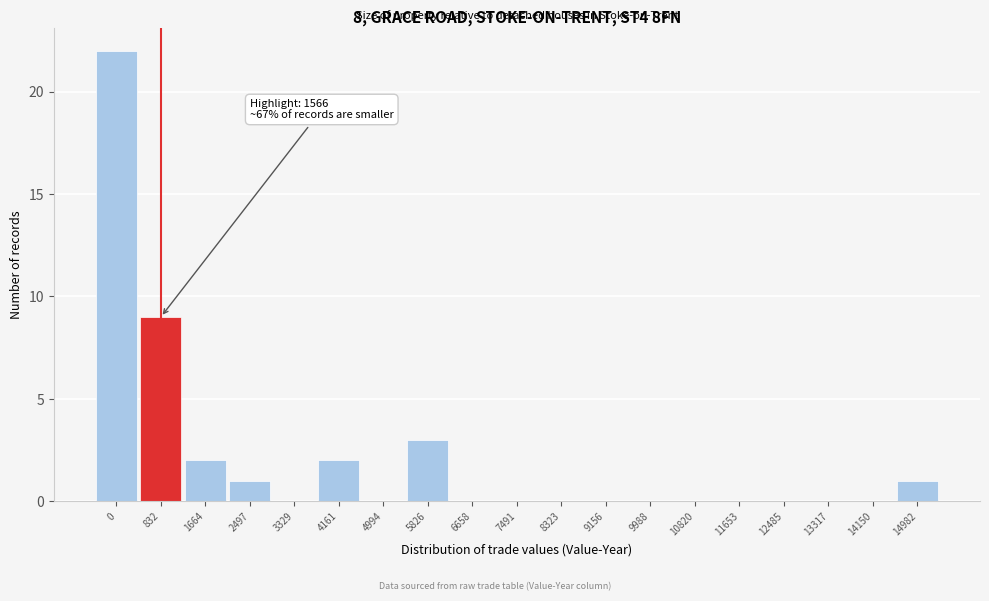

Reading left to right, what are all the values shown in this chart?

0=22	832=9	1664=2	2497=1	3329=0	4161=2	4994=0	5826=3	6658=0	7491=0	8323=0	9156=0	9988=0	10820=0	11653=0	12485=0	13317=0	14150=0	14982=1